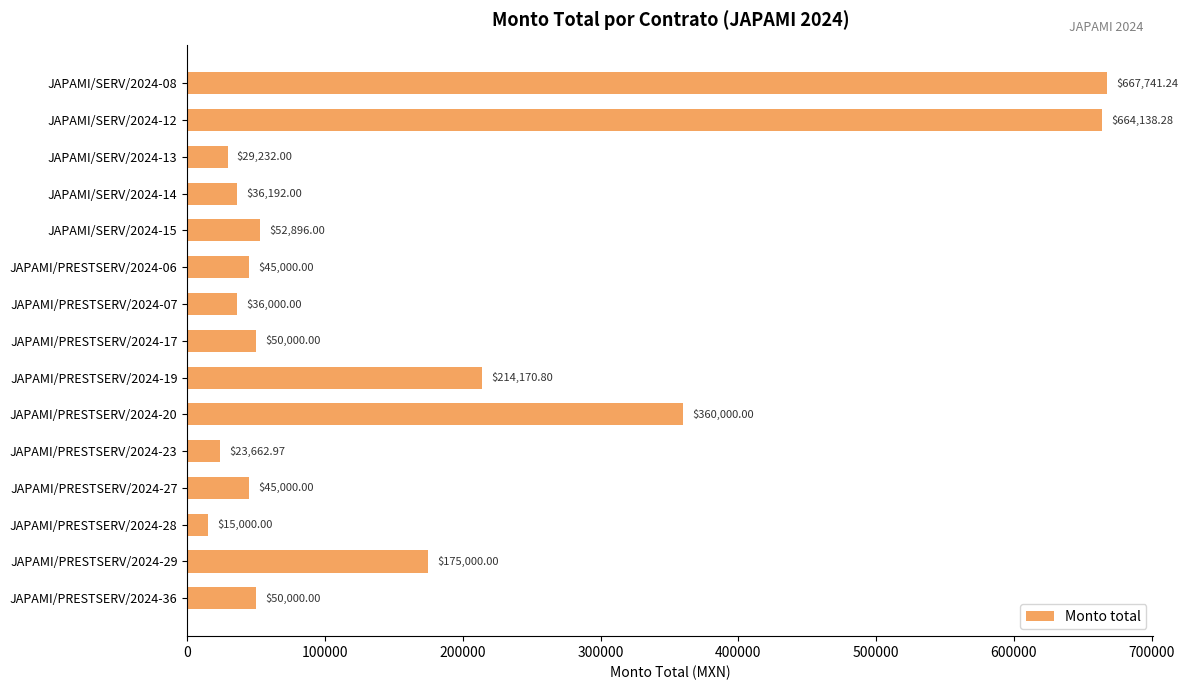

Approximately how many times larger is the value at JAPAMI/PRESTSERV/2024-06 compared to JAPAMI/PRESTSERV/2024-23?

1.9